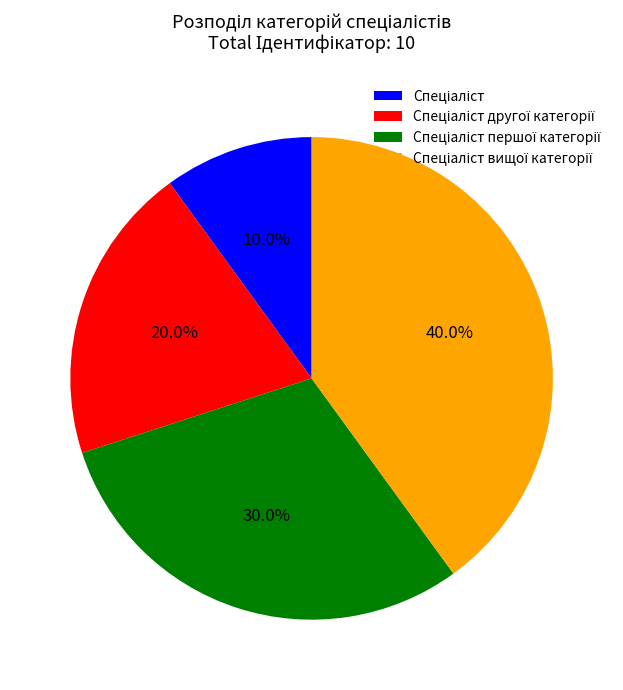

Is there a majority slice in this chart?

No